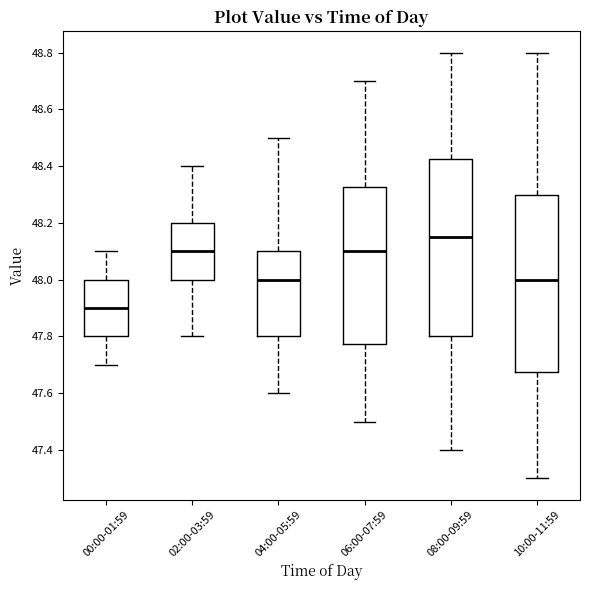

Reading left to right, read every box against the y-axis: the position of its median line, the range the box covers, and the ends of its whiskers. The values are not printed on the chart, so give them approximately, as read against the axis.

00:00-01:59: median 47.90, box 47.80 to 48.00, whiskers 47.70 to 48.10
02:00-03:59: median 48.10, box 48.00 to 48.20, whiskers 47.80 to 48.40
04:00-05:59: median 48.00, box 47.80 to 48.10, whiskers 47.60 to 48.50
06:00-07:59: median 48.10, box 47.78 to 48.32, whiskers 47.50 to 48.70
08:00-09:59: median 48.16, box 47.80 to 48.42, whiskers 47.40 to 48.80
10:00-11:59: median 48.00, box 47.68 to 48.30, whiskers 47.30 to 48.80